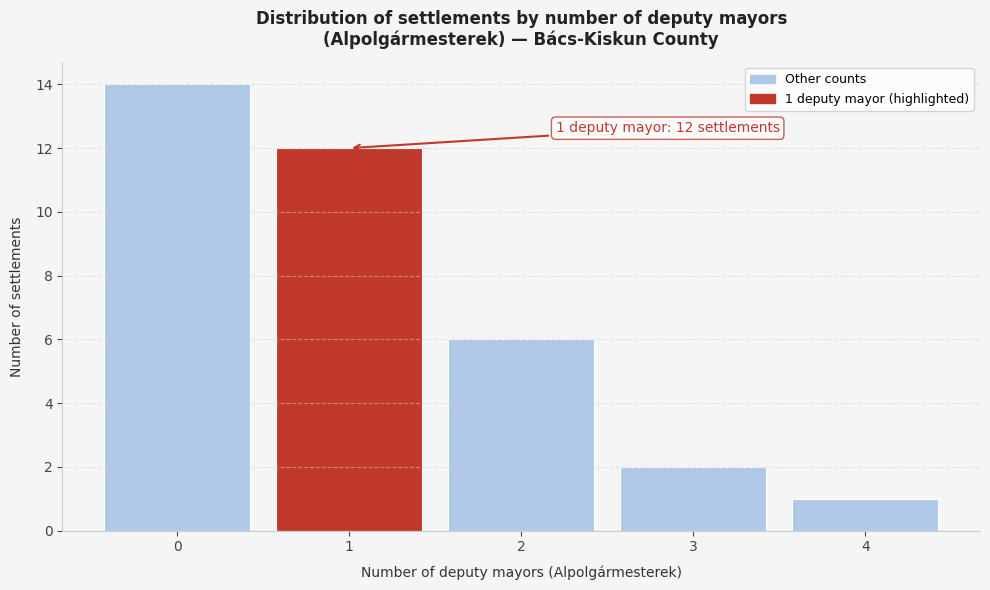

Reading left to right, what are all the values shown in this chart?

14	12	6	2	1